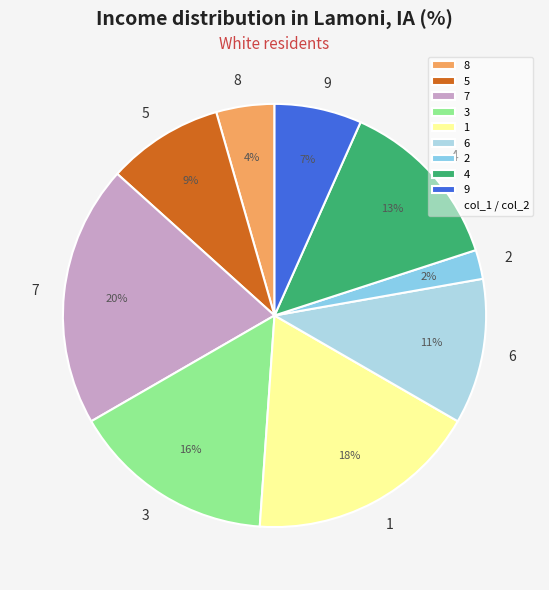

Approximately how many times larger is the value at 9 compared to 7?

0.3